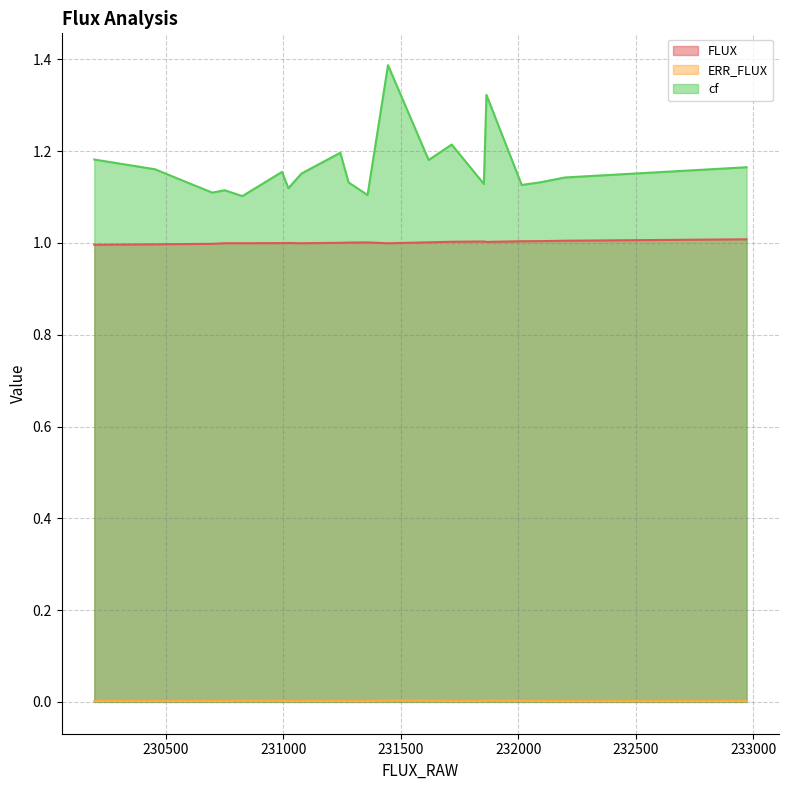

Count the ERR_FLUX values in the range 0 to 1.

20